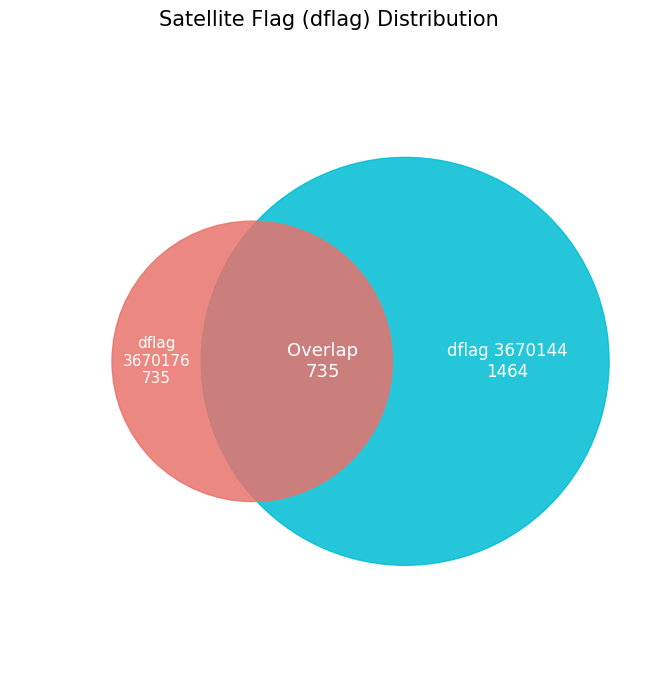

Does 3670176 represent more than half of the total?

Yes